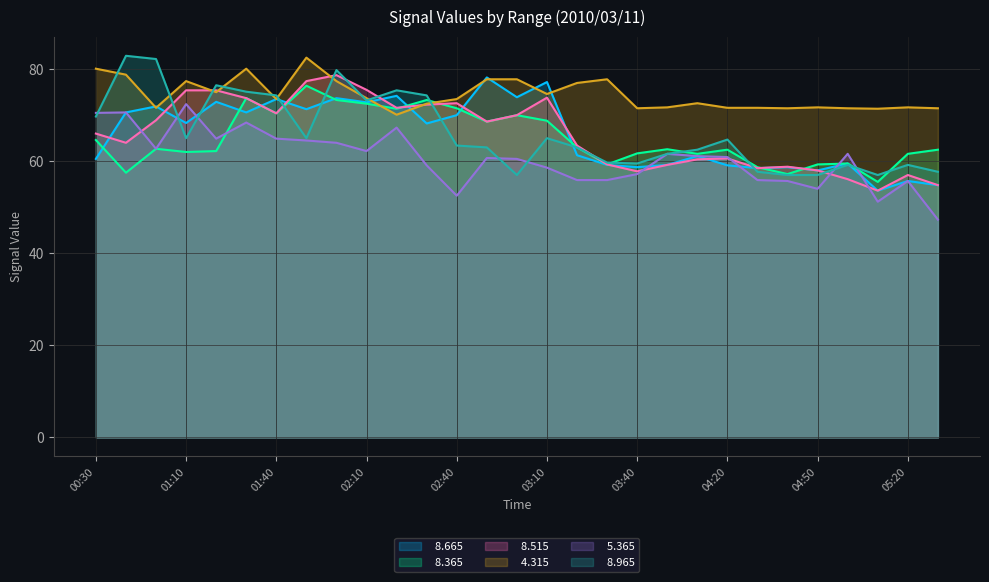

Which series has the largest range (max minus min)?

  8.965